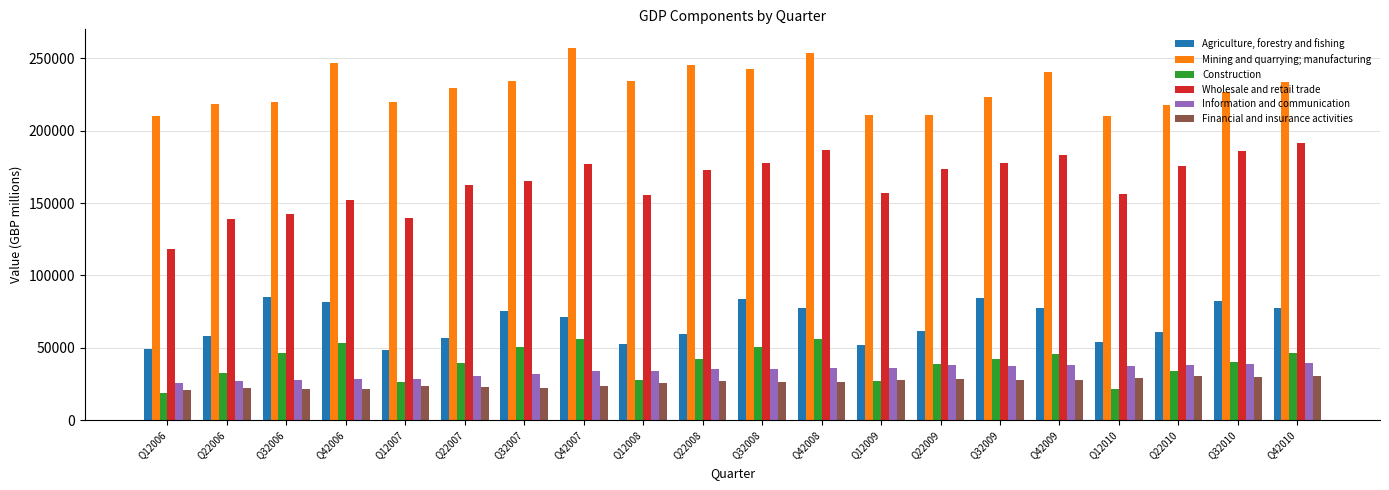

How many values in the Mining and quarrying; manufacturing series exceed 229175?

10